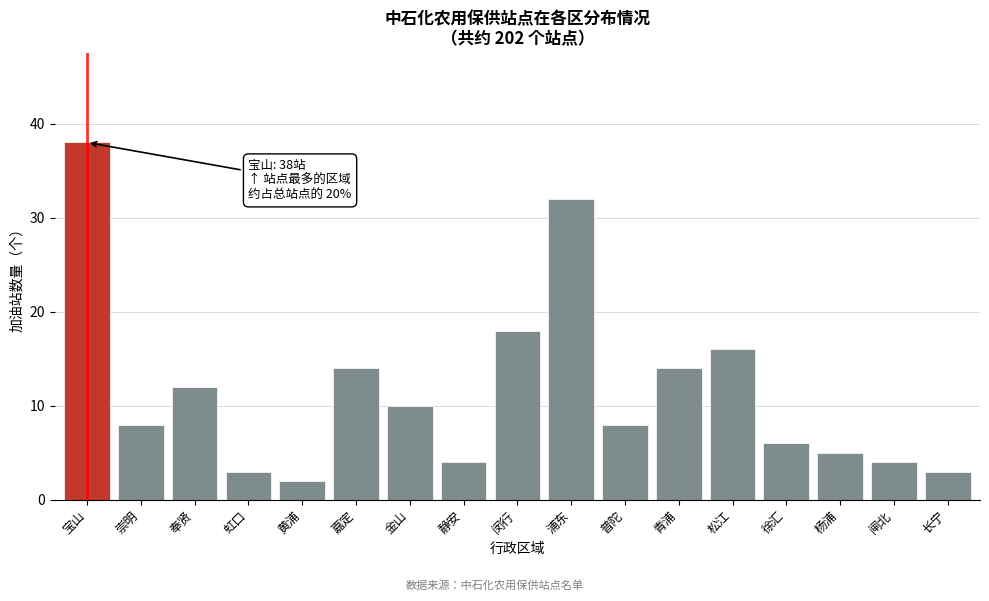

Reading left to right, transcribe all the data shown in this chart.

宝山=38	崇明=8	奉贤=12	虹口=3	黄浦=2	嘉定=14	金山=10	静安=4	闵行=18	浦东=32	普陀=8	青浦=14	松江=16	徐汇=6	杨浦=5	闸北=4	长宁=3